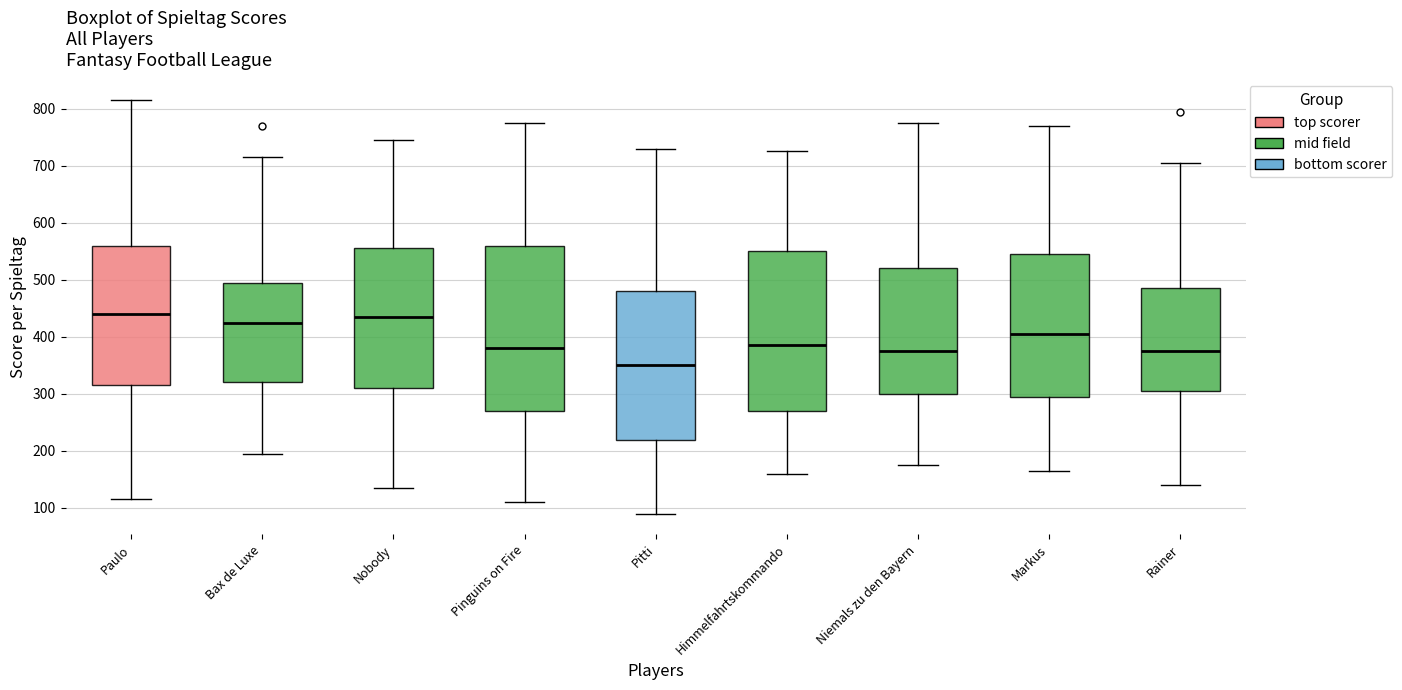

Where is the lower edge of the box for Rainer on the y-axis? The values are not printed on the chart, so give them approximately, as read against the axis.

310